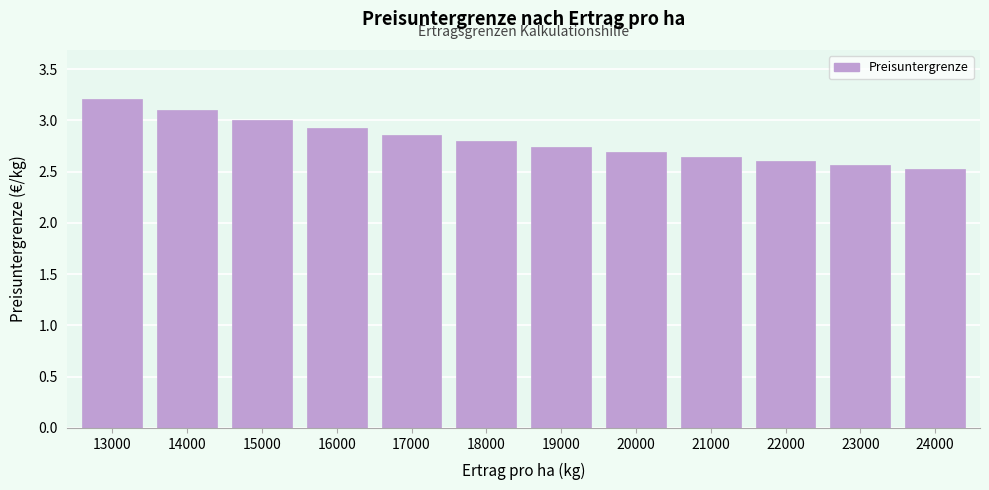

What is the minimum value shown in the chart?

2.5